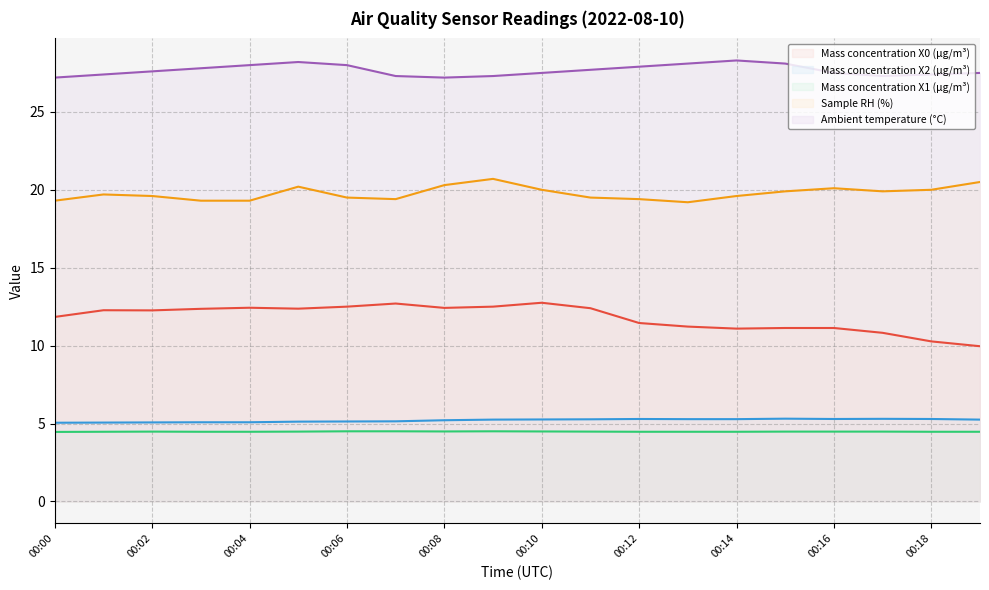

Does the chart display data point markers on the line(s)?

No